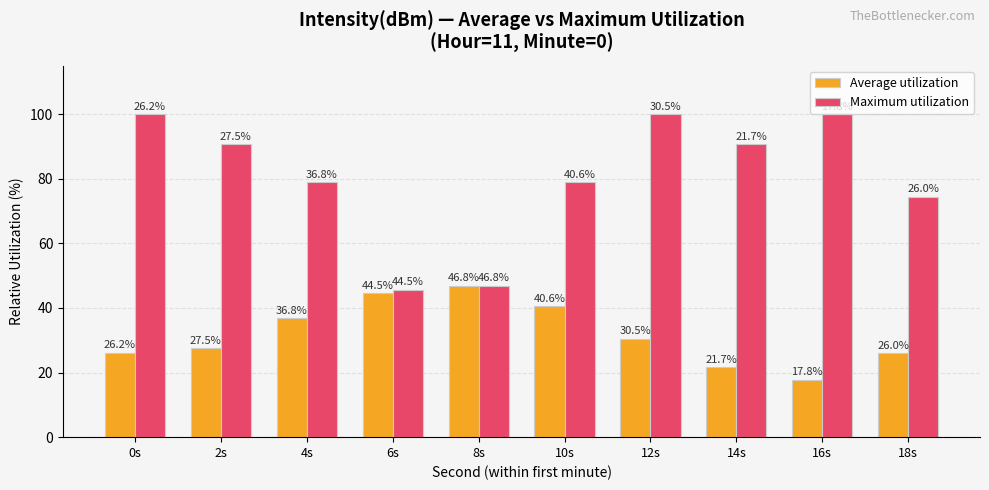

What is the label of the 7th bar from the left?

12s